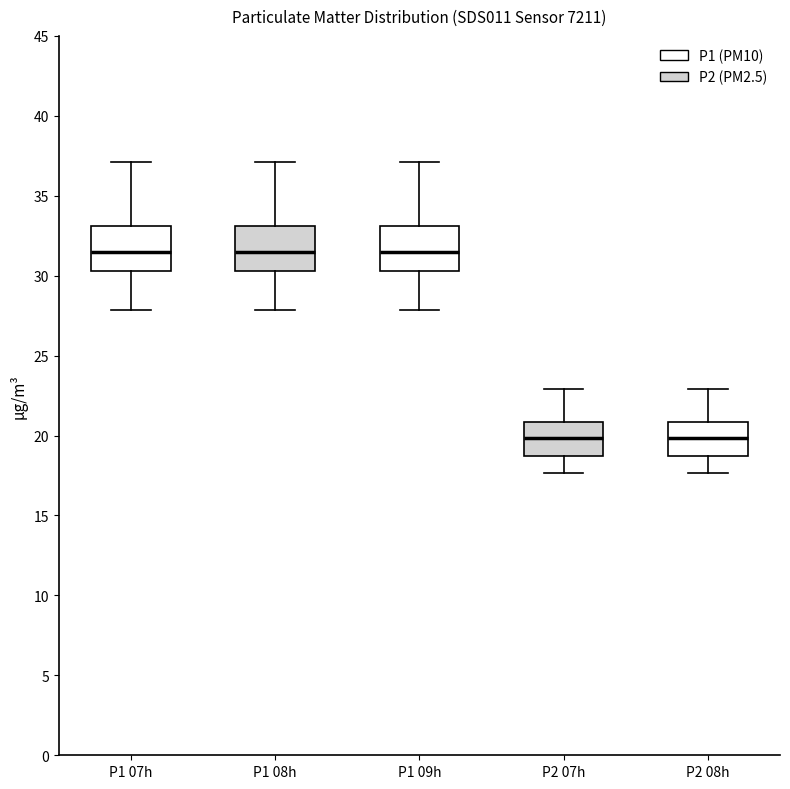

Reading left to right, read every box against the y-axis: the position of its median line, the range the box covers, and the ends of its whiskers. The values are not printed on the chart, so give them approximately, as read against the axis.

P1 07h: median 31.5, box 30.5 to 33.0, whiskers 28.0 to 37.0
P1 08h: median 31.5, box 30.5 to 33.0, whiskers 28.0 to 37.0
P1 09h: median 31.5, box 30.5 to 33.0, whiskers 28.0 to 37.0
P2 07h: median 20.0, box 18.5 to 21.0, whiskers 17.5 to 23.0
P2 08h: median 20.0, box 18.5 to 21.0, whiskers 17.5 to 23.0